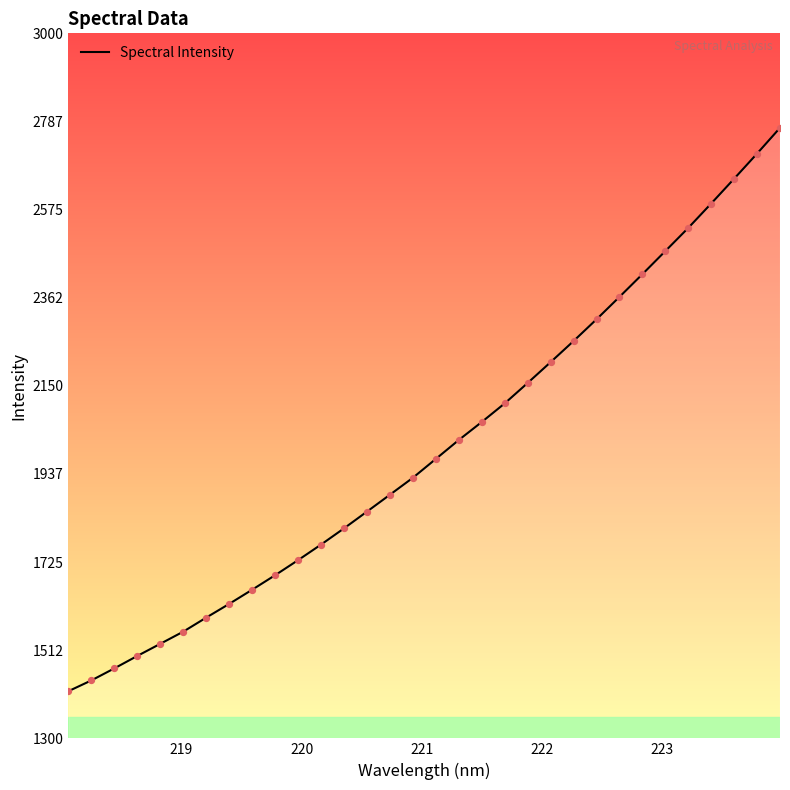

What is the difference between the maximum and minimum values?

1358.4